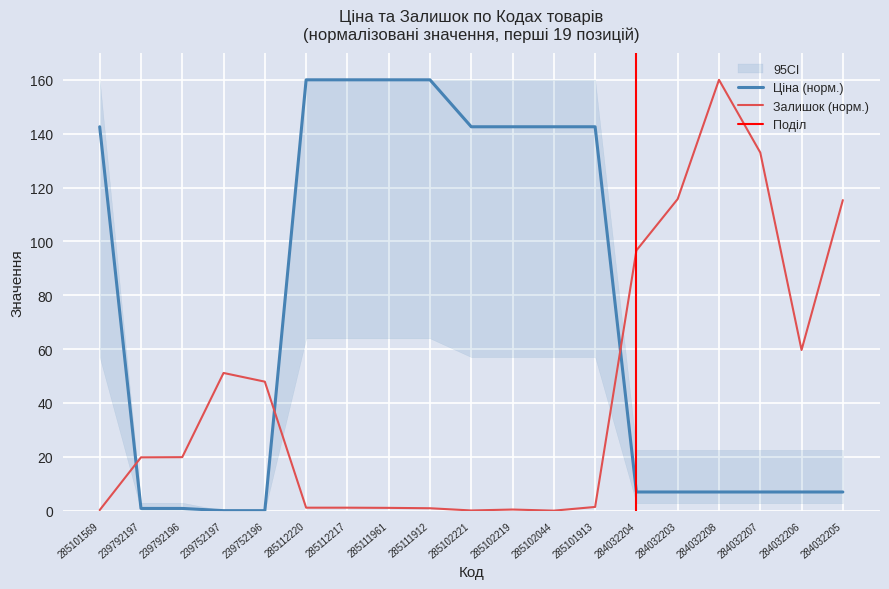

How many positive values does the Ціна series have?

17